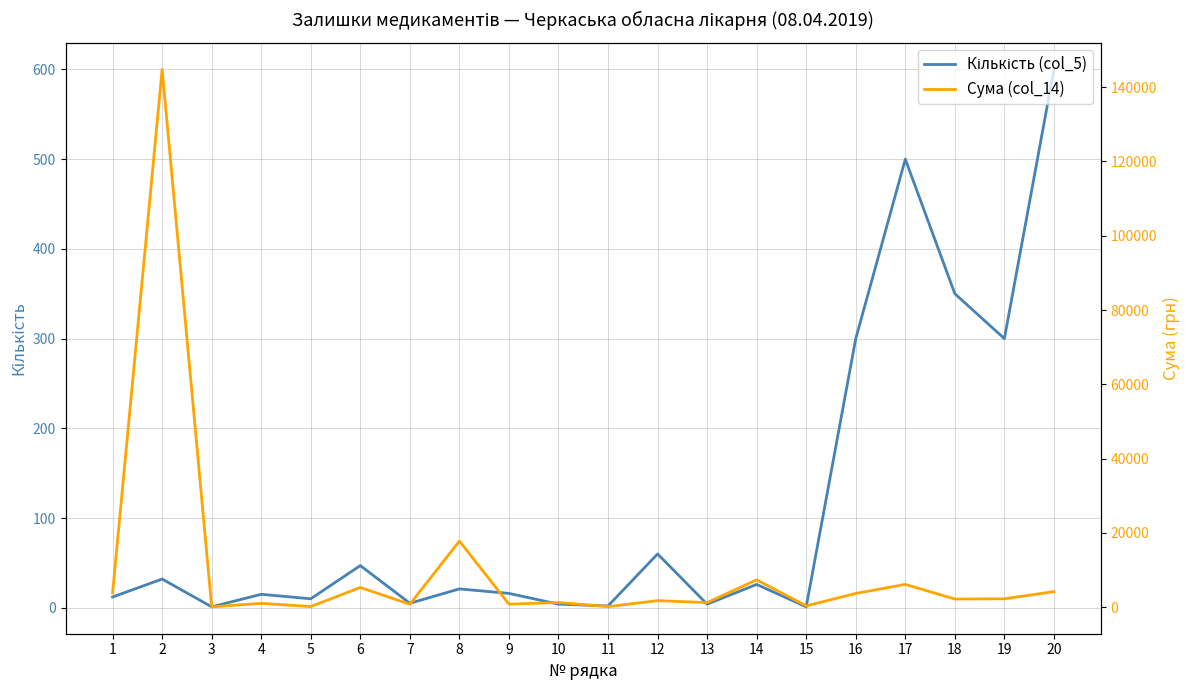

Where does the Кількість (col_5) series first go above 21?

2